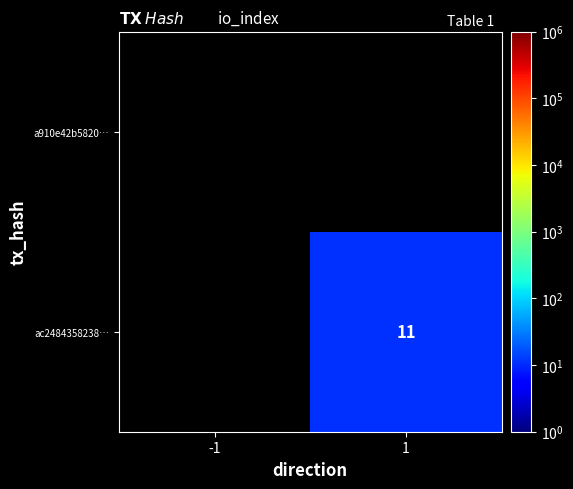

Which label corresponds to the largest value in the chart?

1